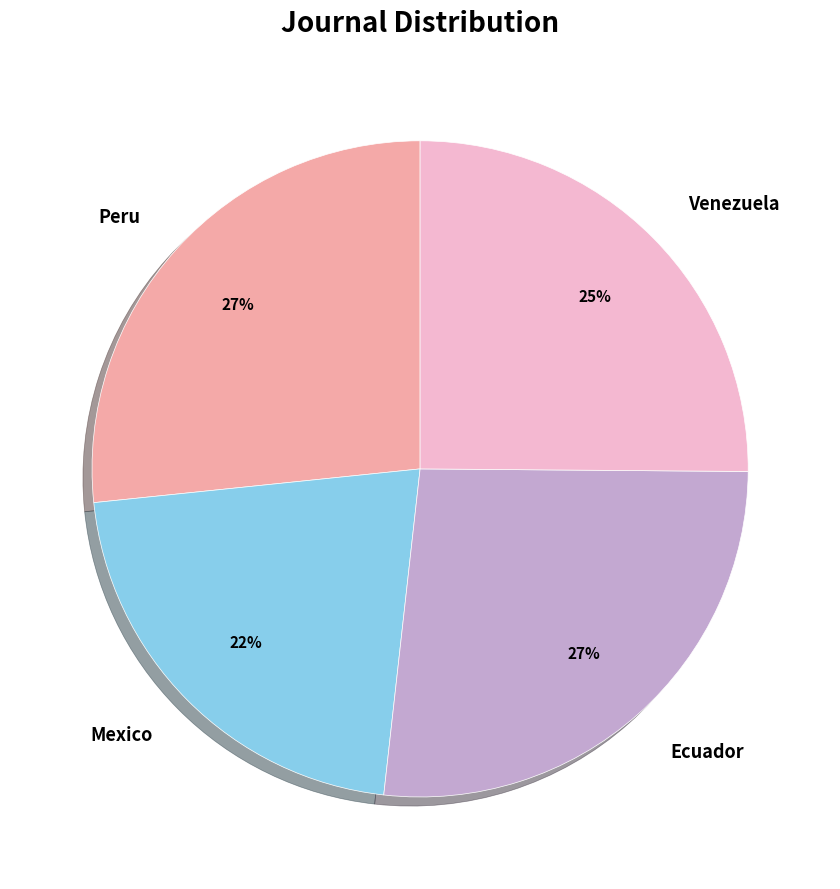

To the nearest percent, what is the difference between the Mexico and Peru slice percentages?

5%